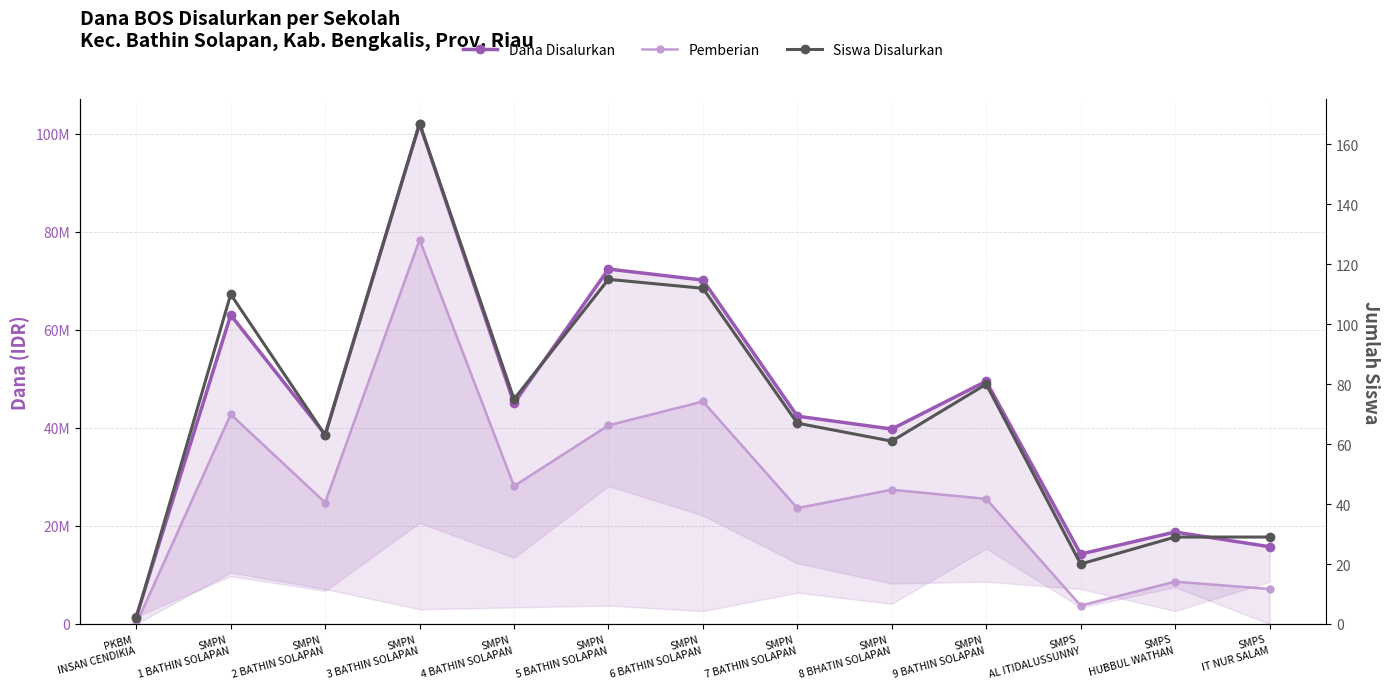

True or false: Pemberian and Dana Disalurkan intersect in this chart.

False